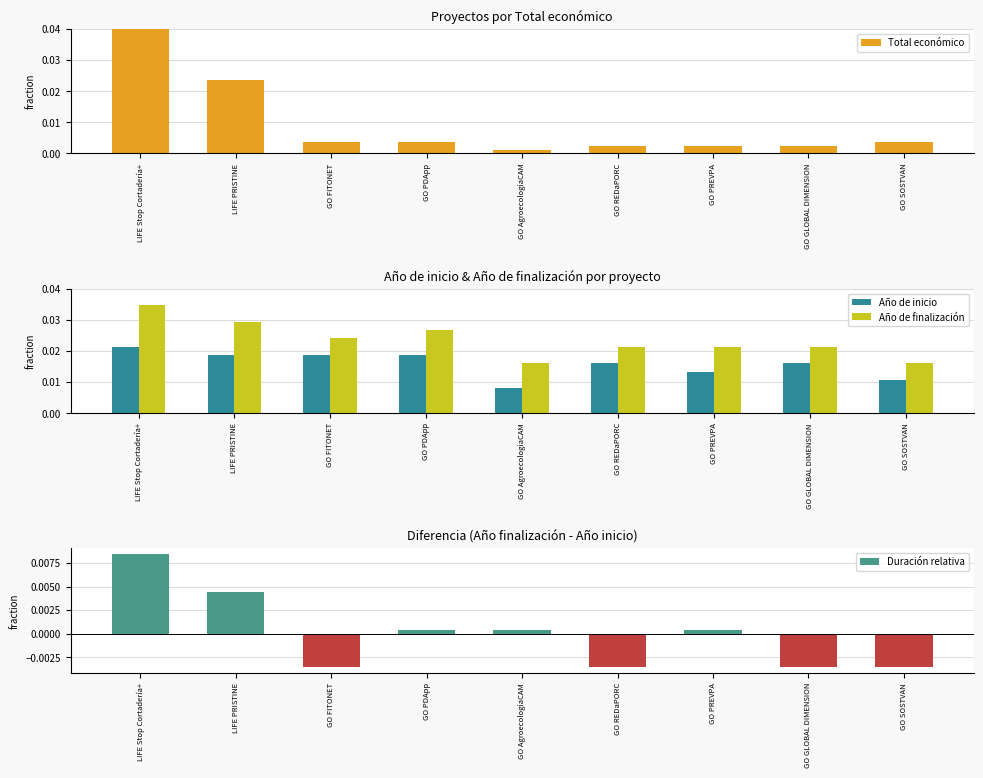

True or false: Año de finalización has a value of 0.0 at GO FITONET.

False